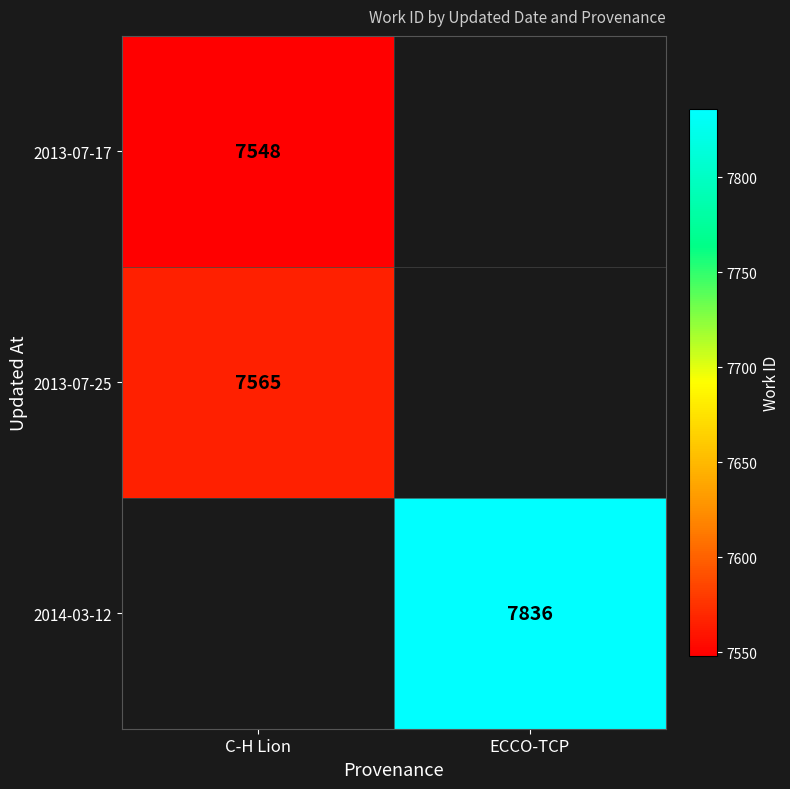

True or false: 2013-07-17 has a value of 4417 at C-H Lion.

False